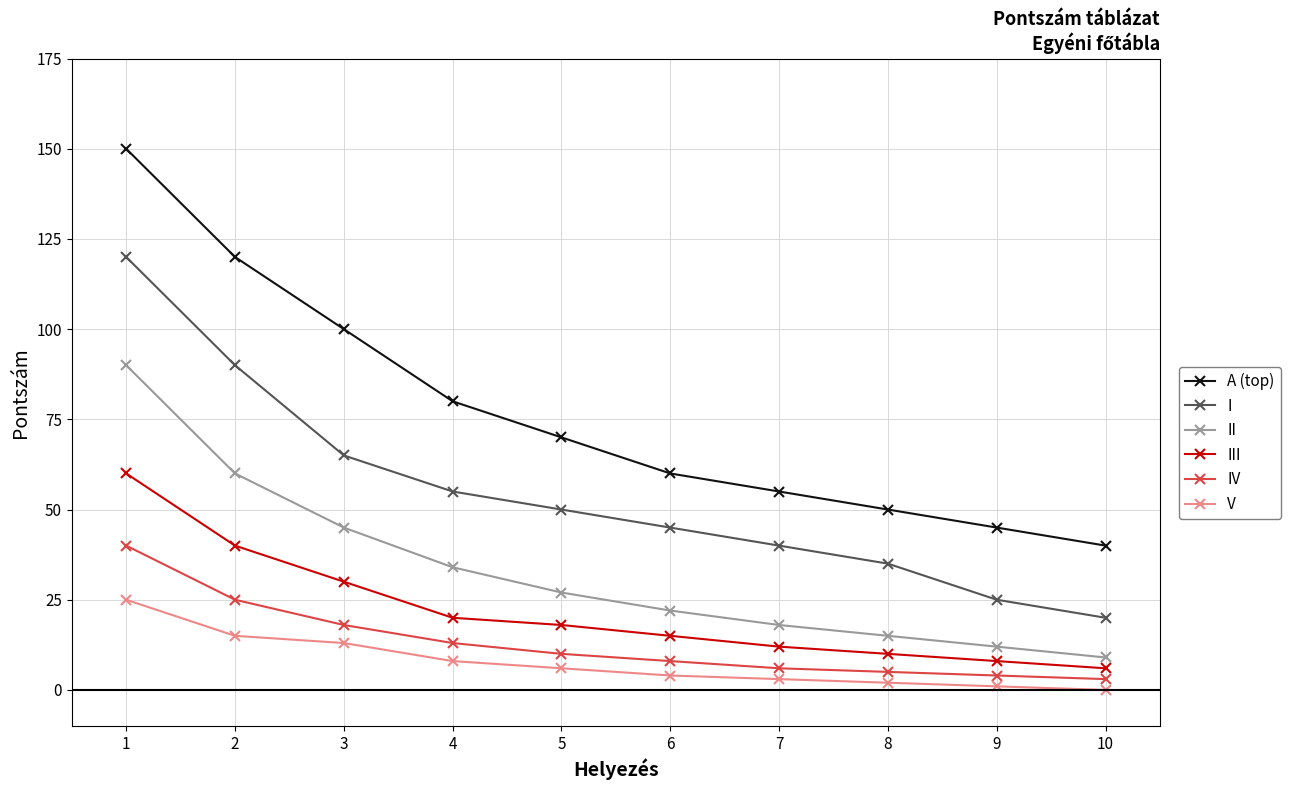

What is the value of the II point at the 5th from the left?

27